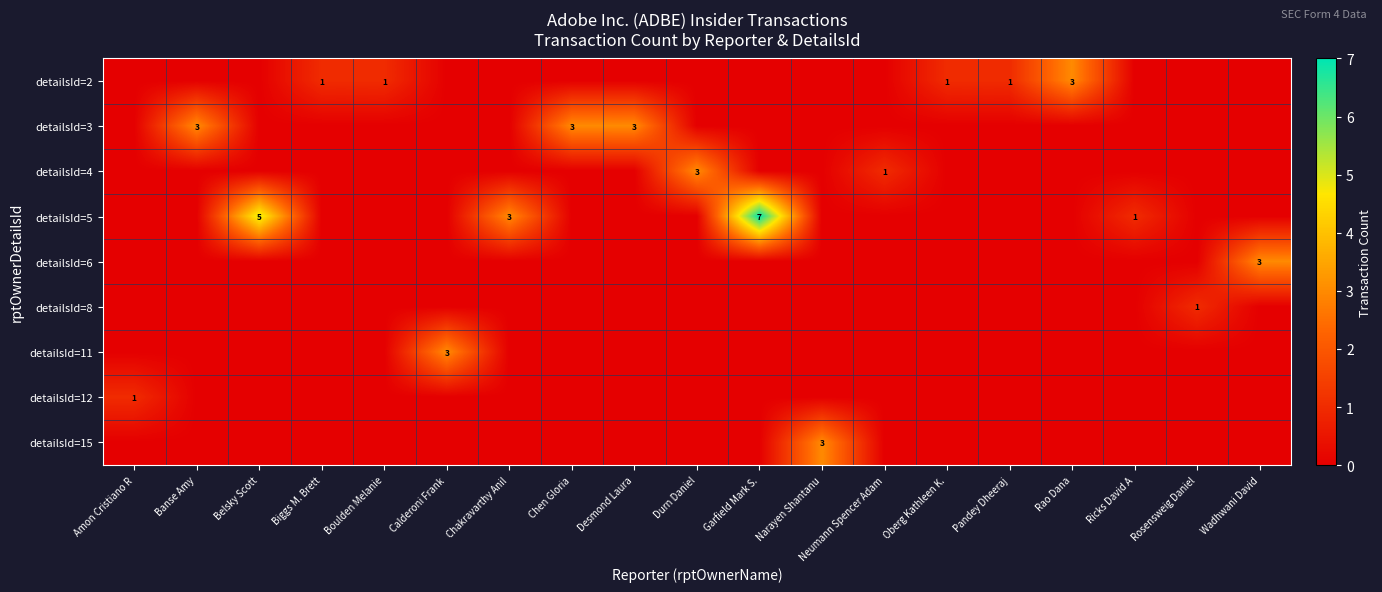

What is the spread (max minus min) of values at Oberg Kathleen K.?

1